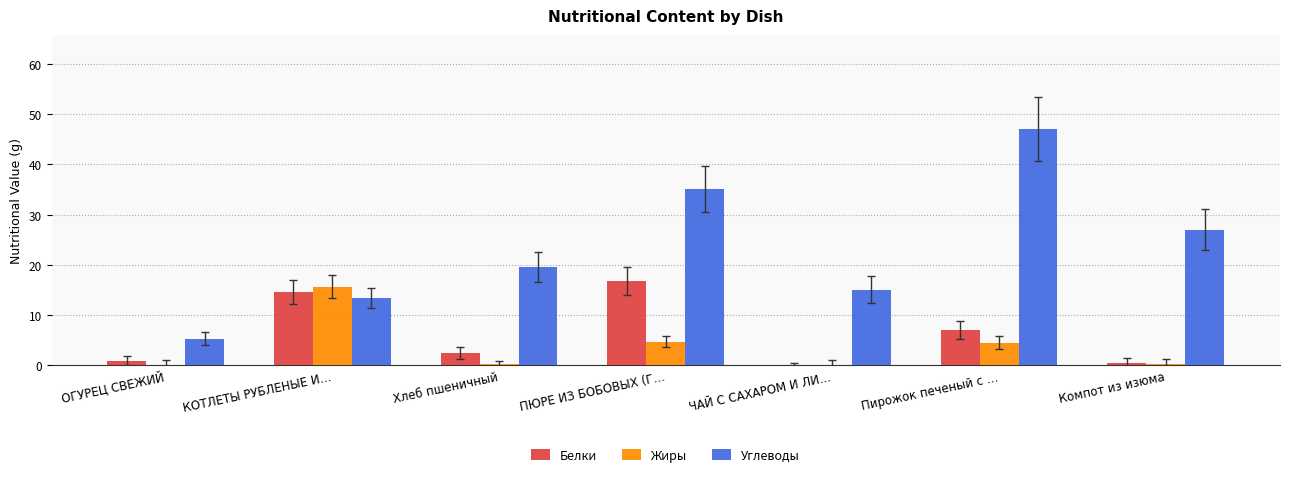

Which series has the largest total across all categories?

Углеводы